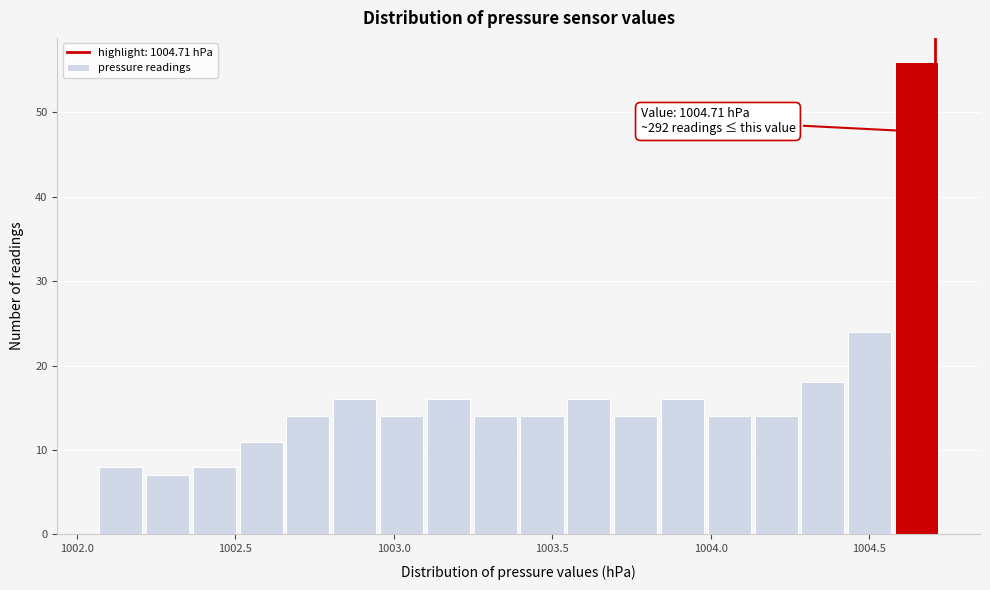

Read against the x-axis, roughly where is the centre of the tallest bar?

1004.65